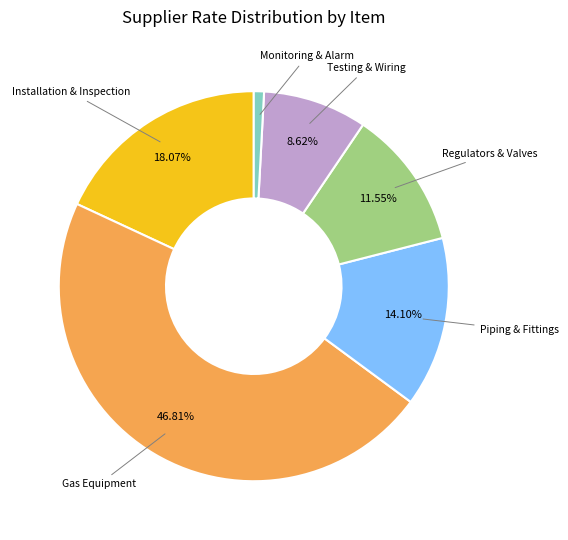

Is there any slice that represents more than half of the pie?

No